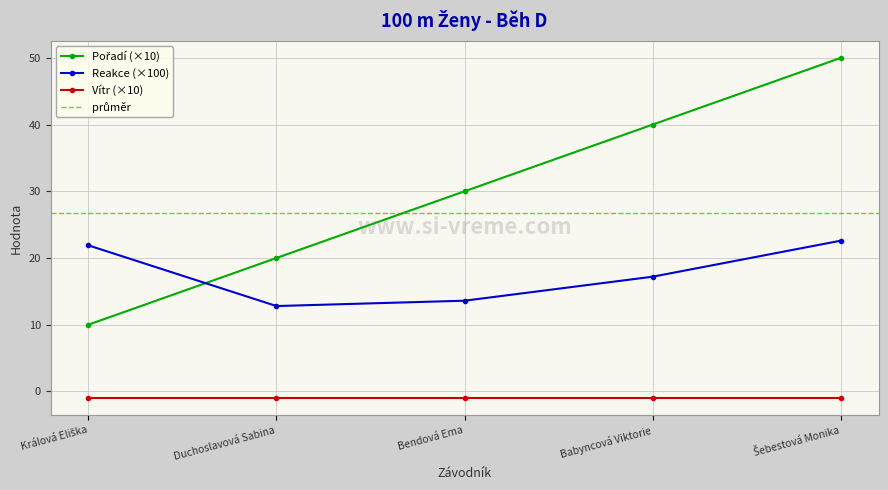

Is the value of Pořadí at Bendová Ema greater than the value of Reakce at Bendová Ema?

Yes